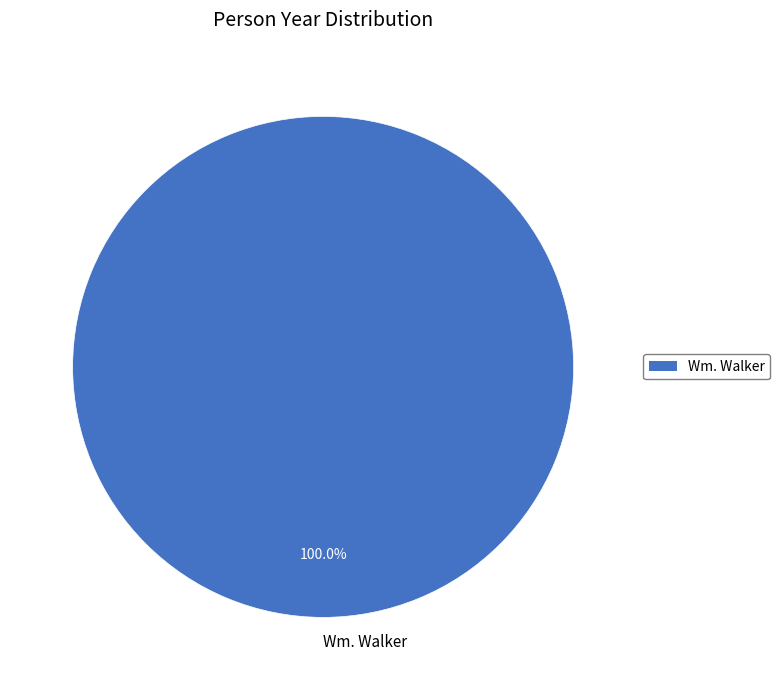

How many slices are in this pie chart?

1